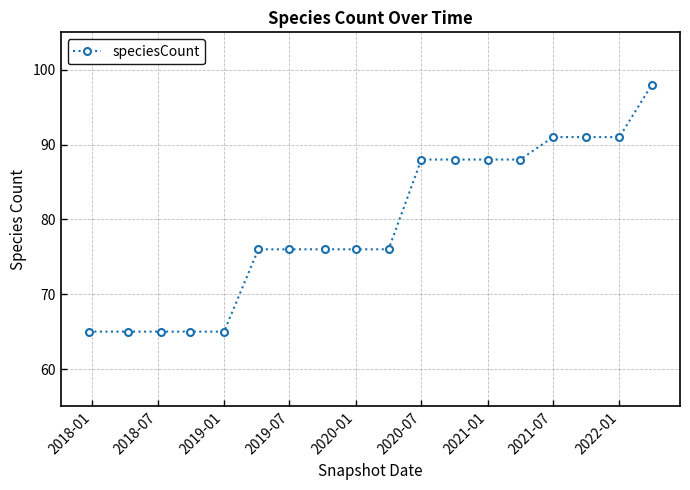

What is the minimum value shown in the chart?

65